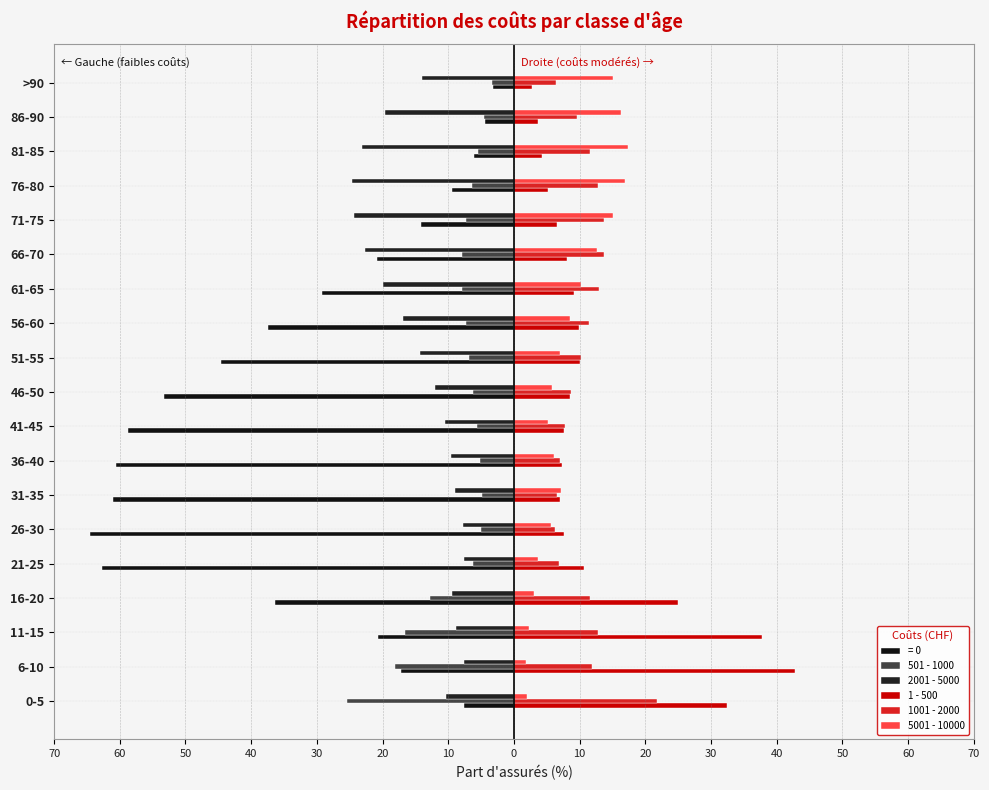

What is the greatest value displayed?

42.8